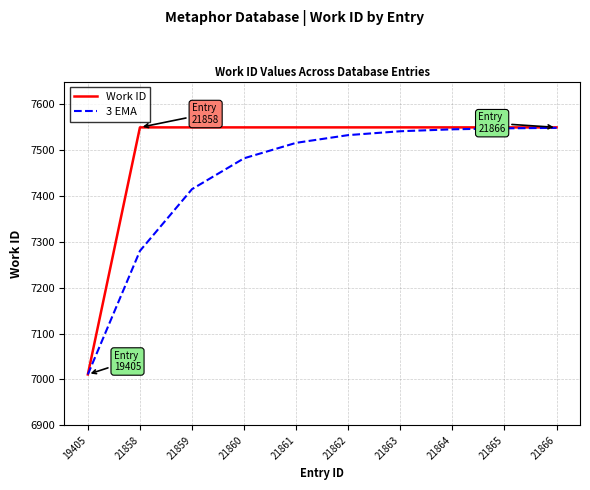

How many lines are shown in the chart?

2